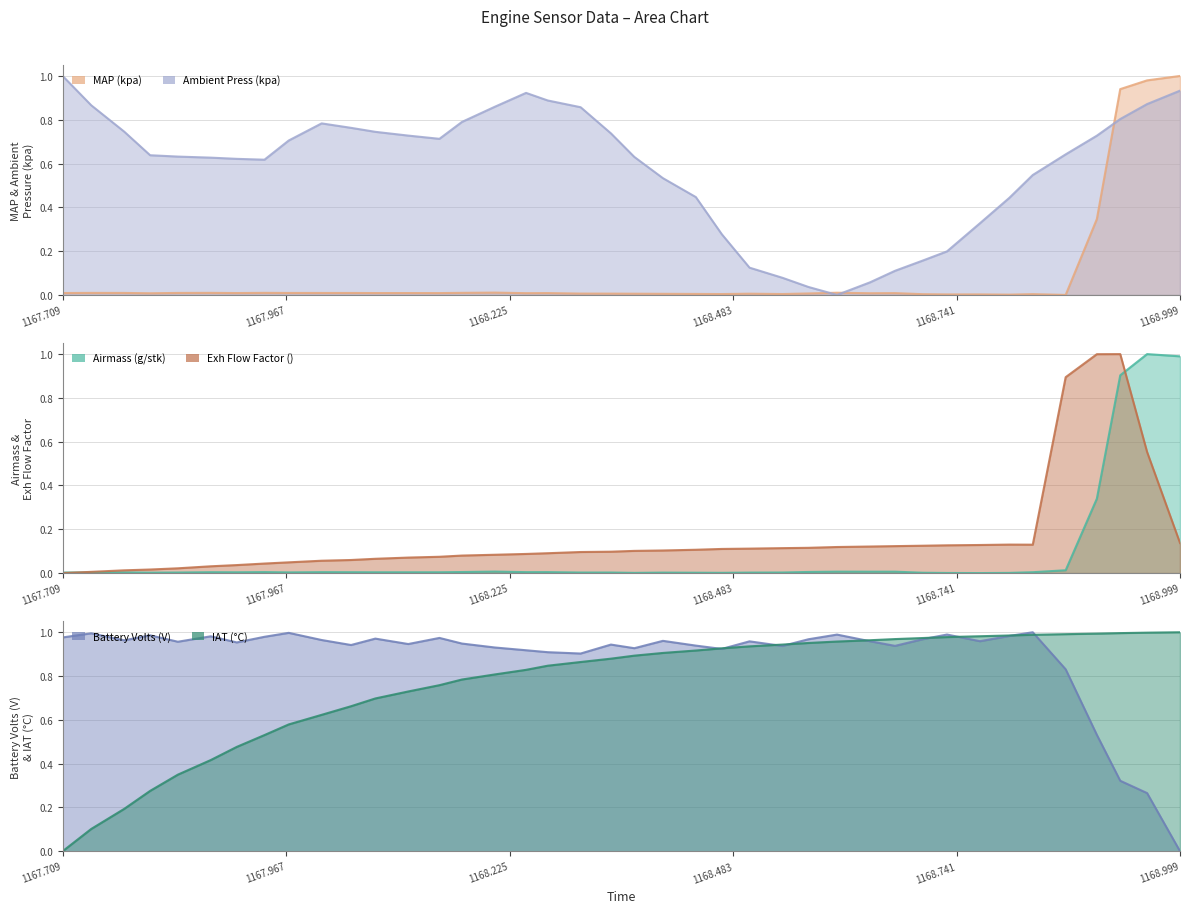

At which category does the chart reach its minimum across all series?

1168.768